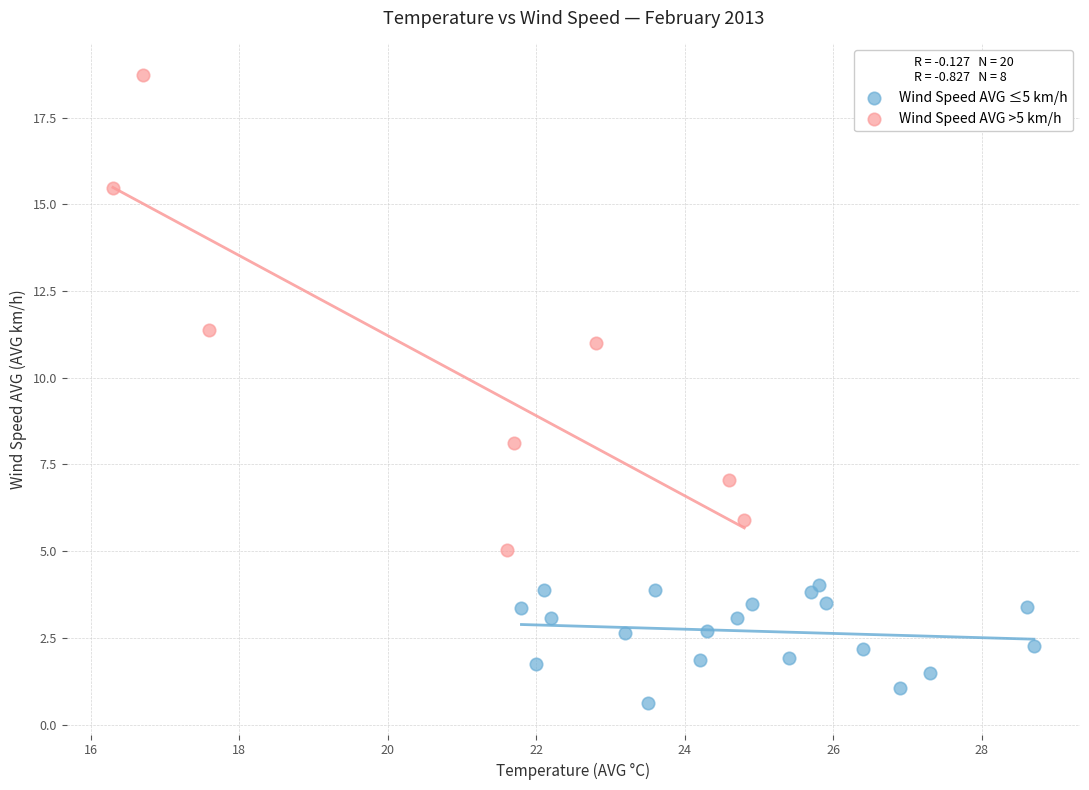

Which series reaches the maximum Y coordinate?

Wind Speed AVG >5 km/h